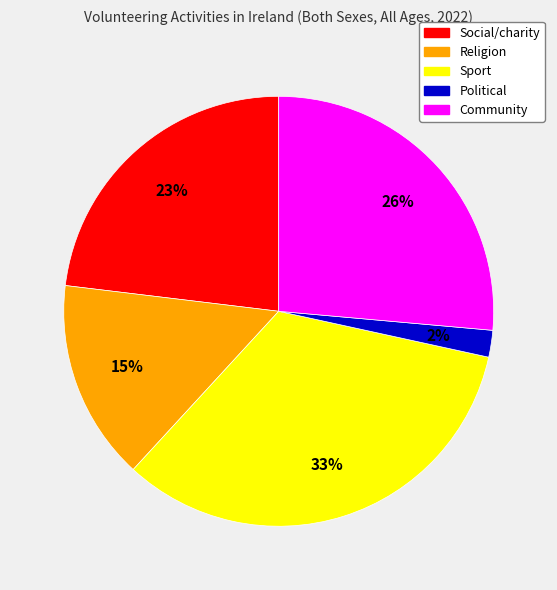

Combined, do Political and Religion account for over 50%?

No